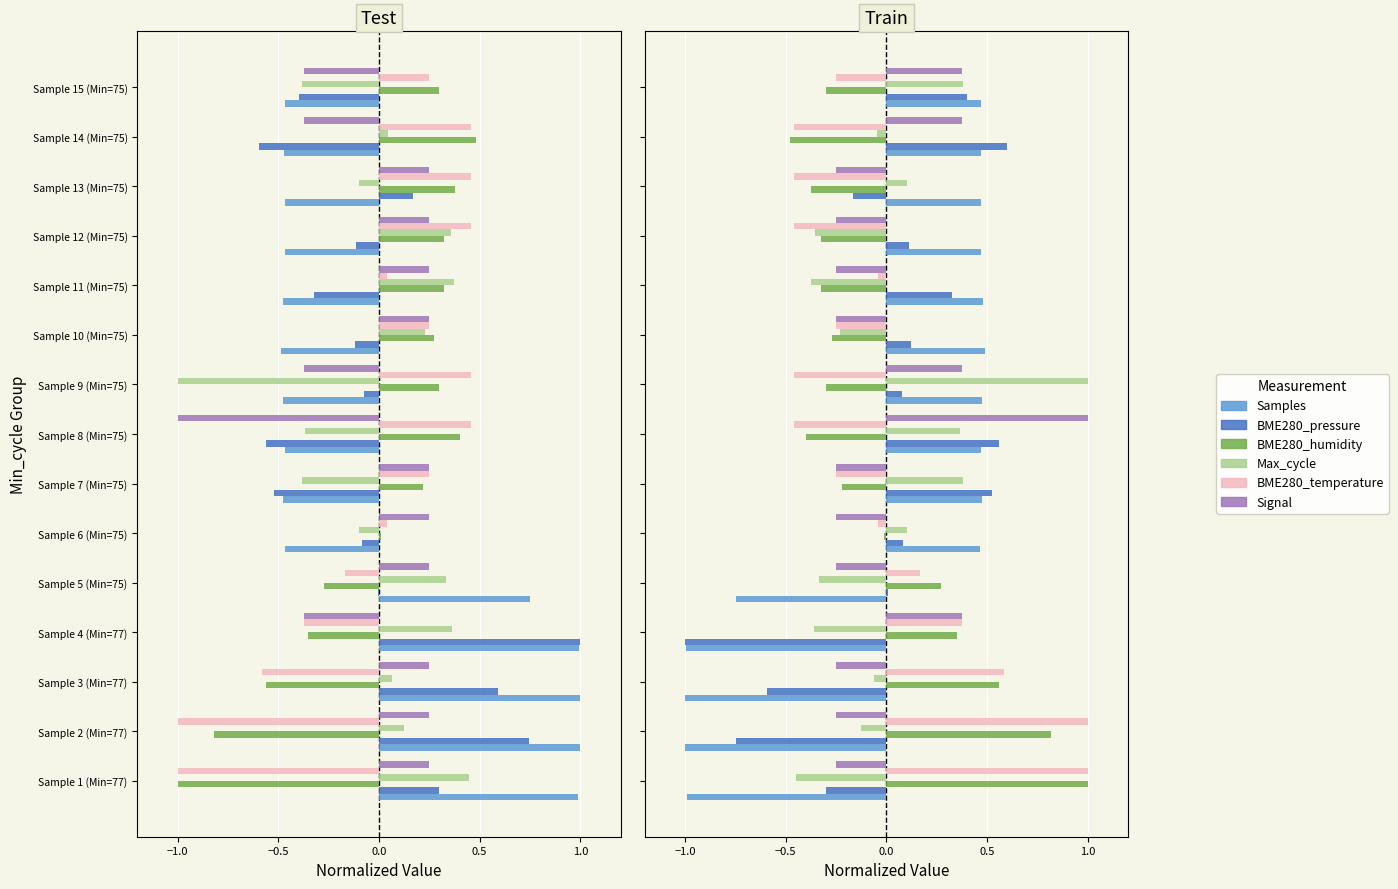

The BME280_temperature series shows 1.7 at Sample 1 (Min=77). True or false?

False